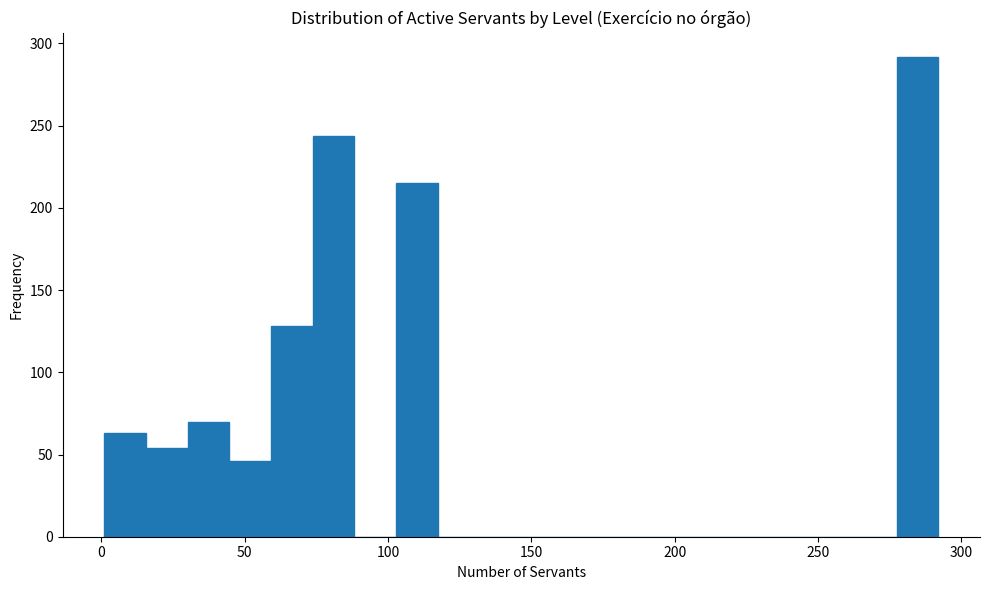

Around what value on the x-axis is the tallest bar? Give the approximate position of its centre, as read against the axis.

285